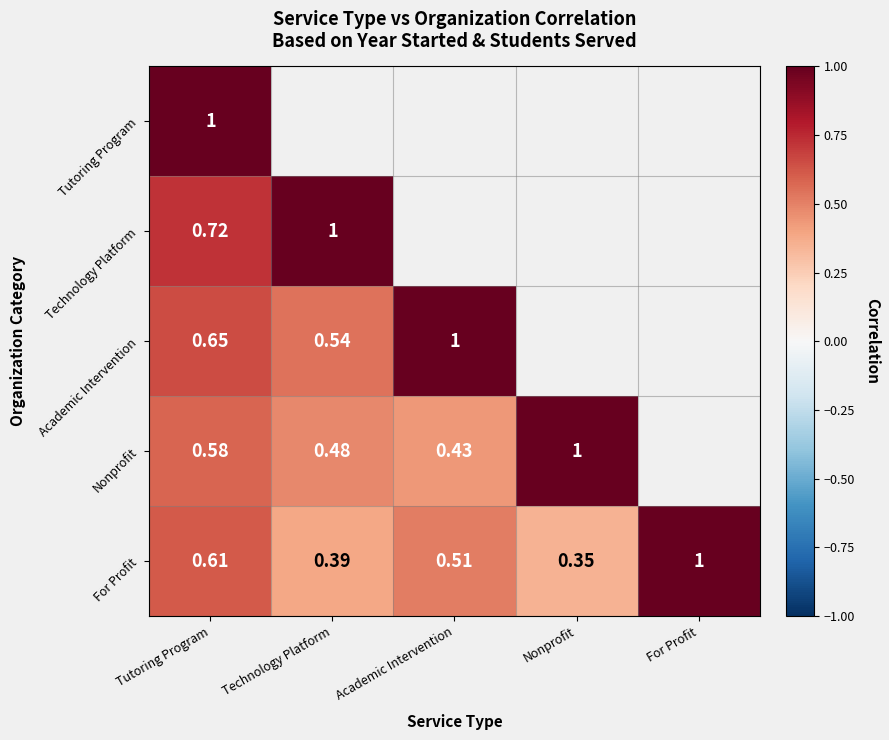

Rank the categories by Nonprofit value from lowest to highest.

Academic Intervention, Technology Platform, Tutoring Program, Nonprofit, For Profit